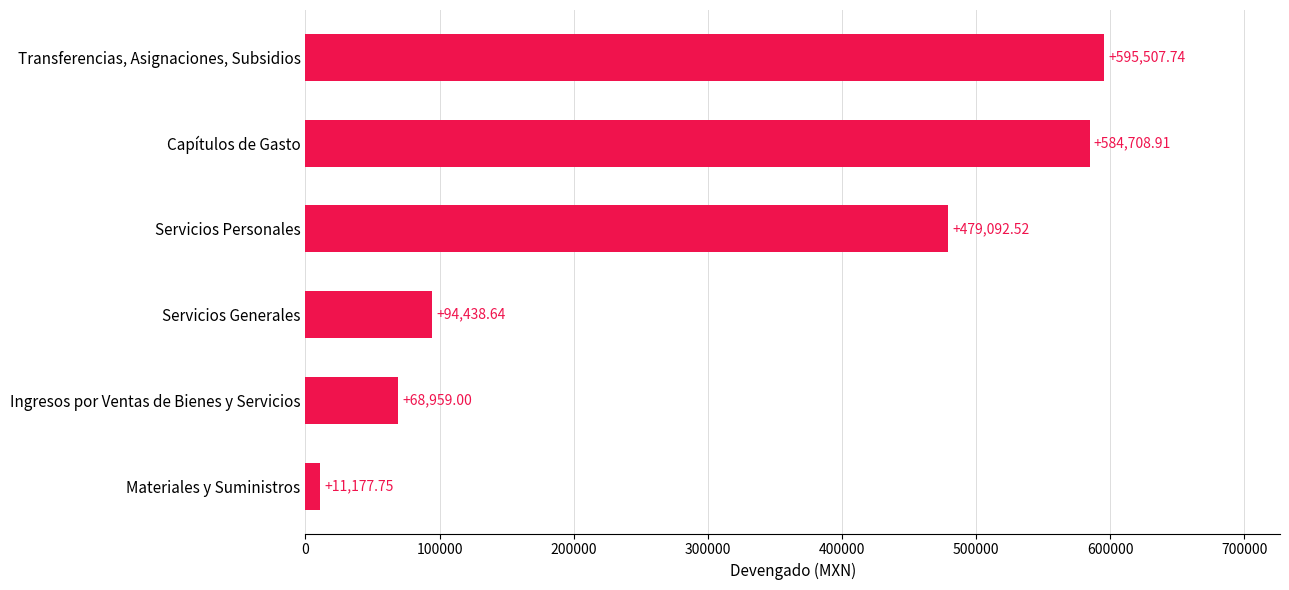

What is the sum of all values?

1833884.6